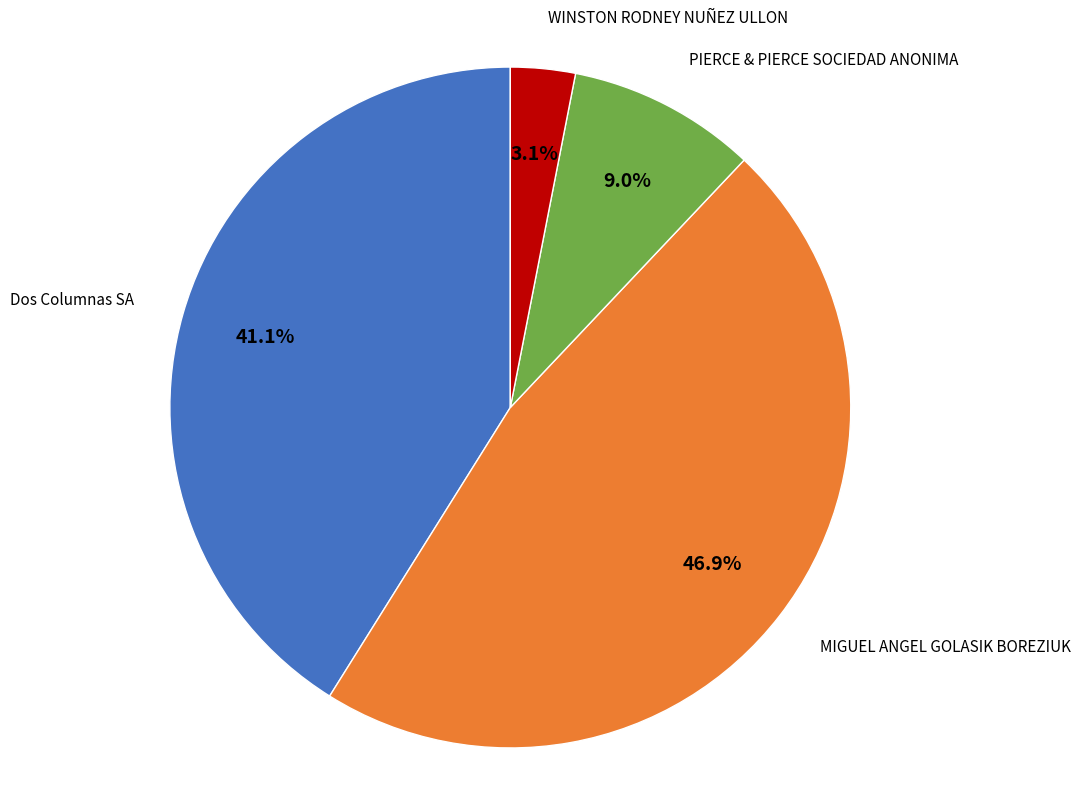

Is there any slice that represents more than half of the pie?

No